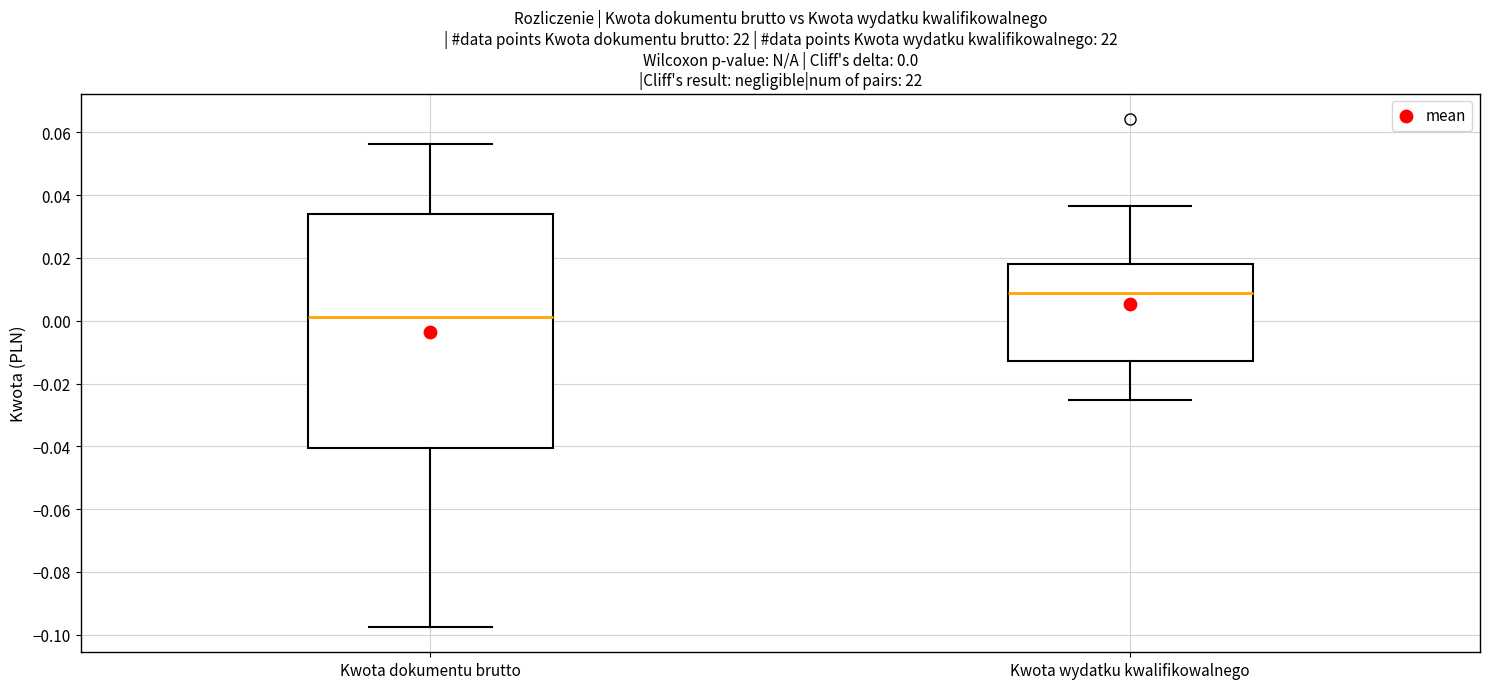

Which box is the tallest, from its lower edge to its upper edge?

Kwota dokumentu brutto